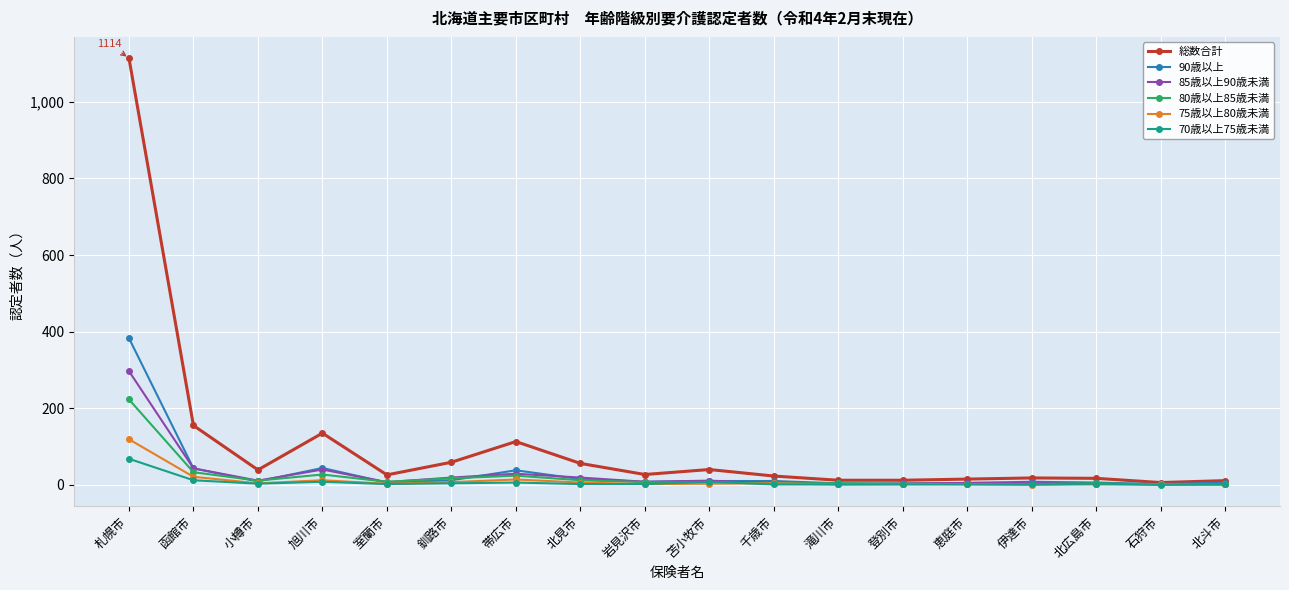

List the series in order of their peak value, highest first.

総数合計, 90歳以上, 85歳以上90歳未満, 80歳以上85歳未満, 75歳以上80歳未満, 70歳以上75歳未満